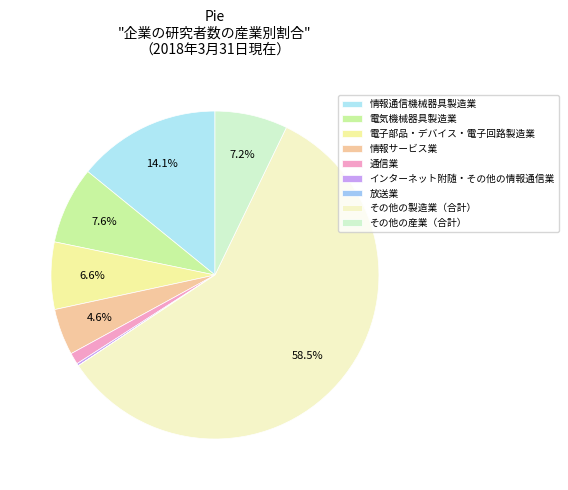

Combined, what portion of the pie is インターネット附随・その他の情報通信業 and 放送業?

0.2%